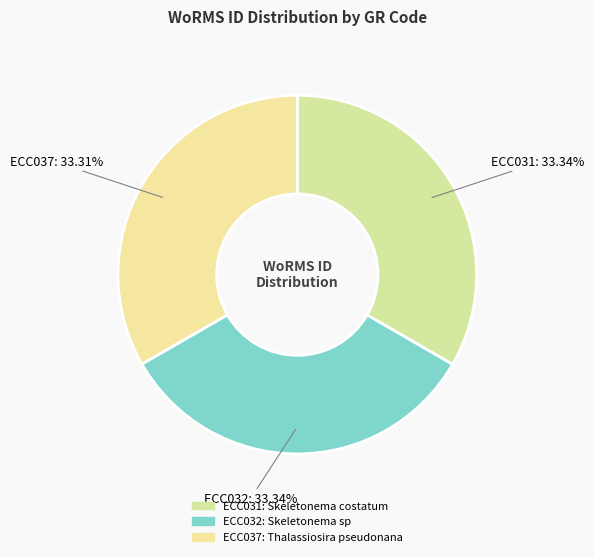

Combined, do ECC037 and ECC031 account for over 50%?

Yes